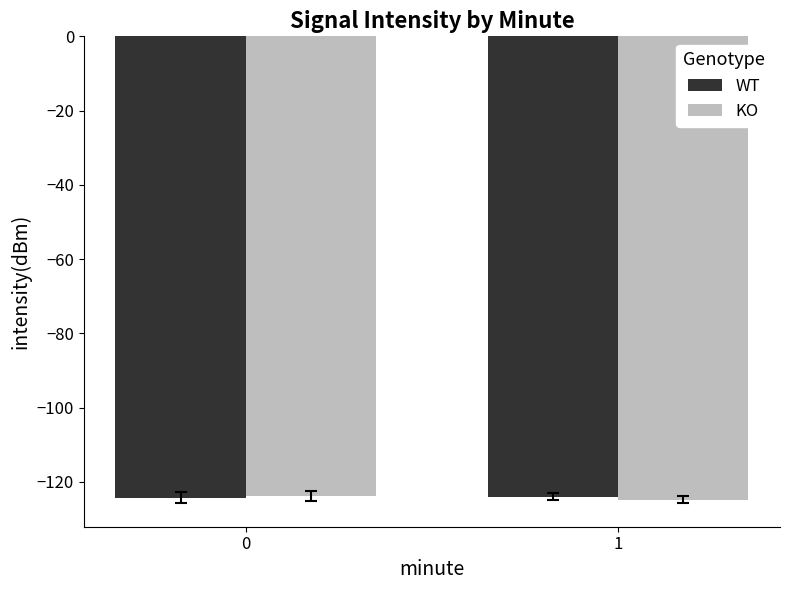

What is the sum of all WT values?

-248.2